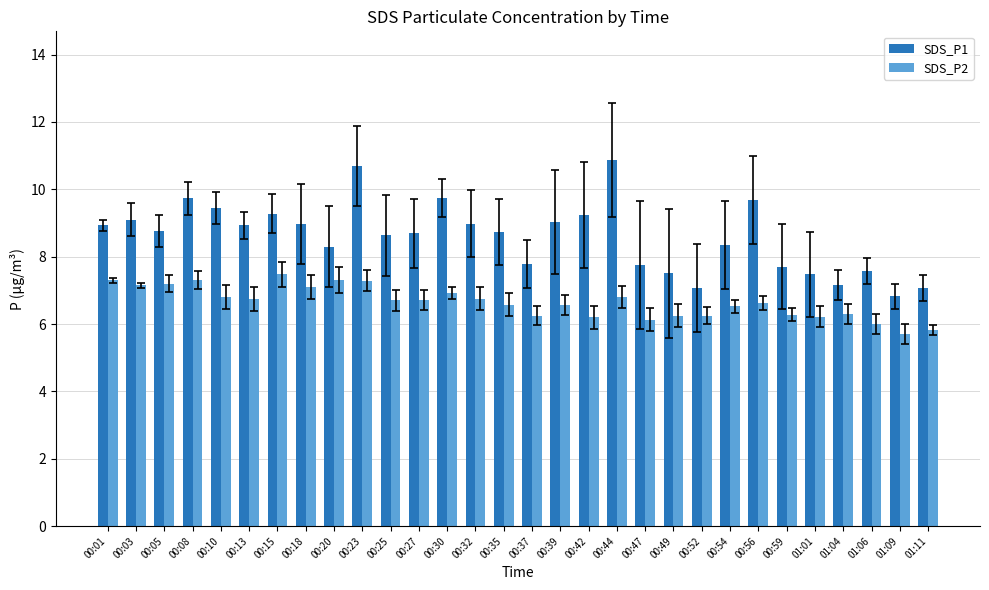

Is it true that SDS_P2 equals 9.7 at 00:47?

False